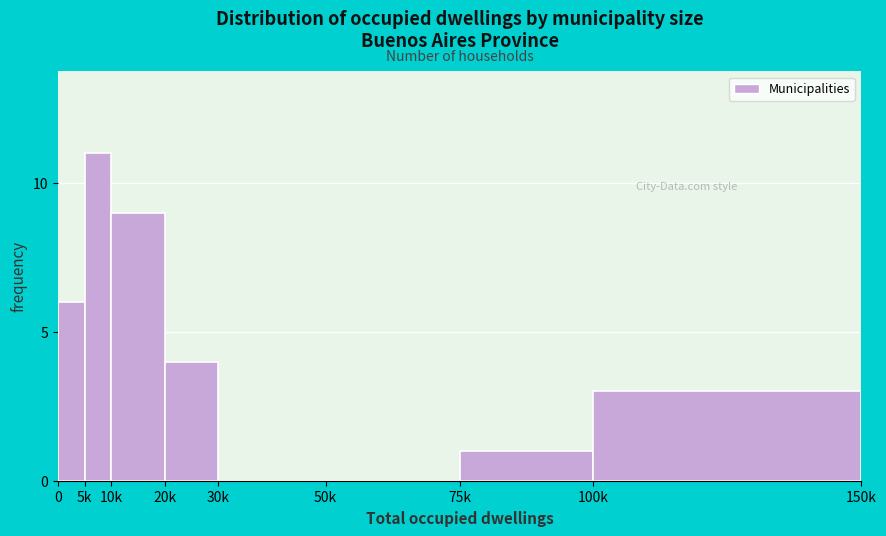

Reading right to left, extract all data points from this chart.

100k=3	75k=1	50k=0	30k=0	20k=4	10k=9	5k=11	0=6